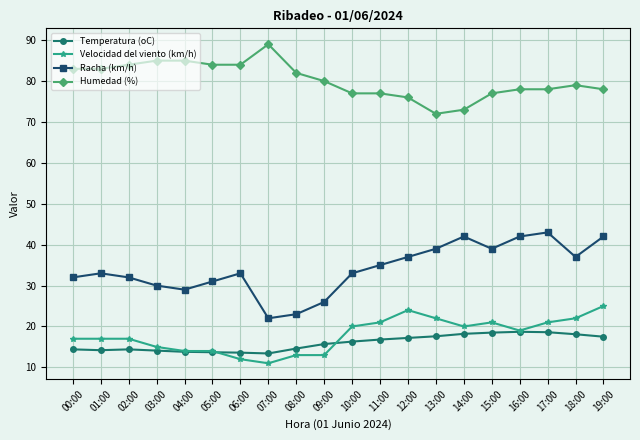

What is the difference between the second highest and minimum values in the Temperatura (oC) series?

5.2